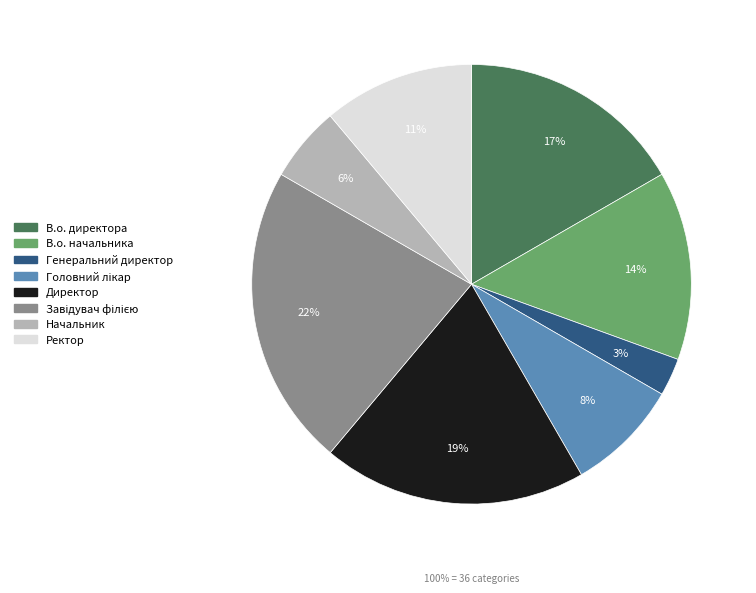

What is the ratio of the value at Начальник to the value at В.о. директора?

0.3